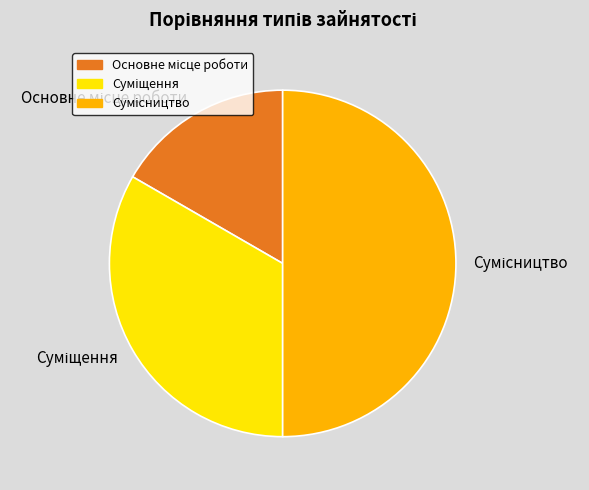

How many segments does this pie chart have?

3